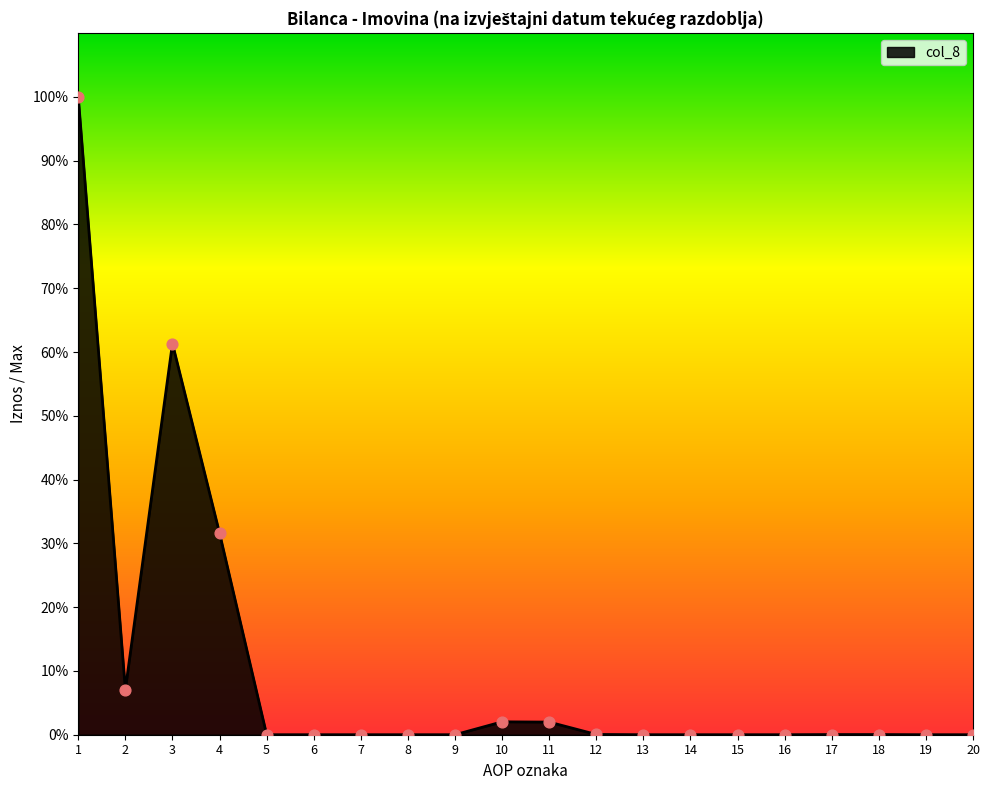

Is this an area chart (filled region under the line)?

Yes